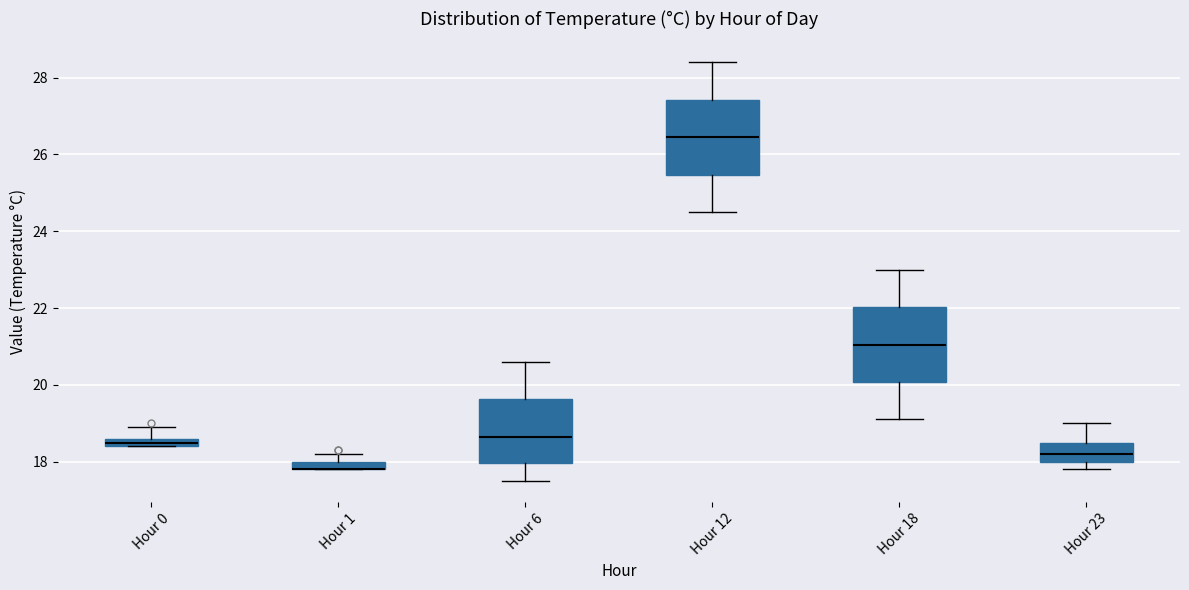

Where is the upper edge of the box for Hour 23 on the y-axis? The values are not printed on the chart, so give them approximately, as read against the axis.

18.6